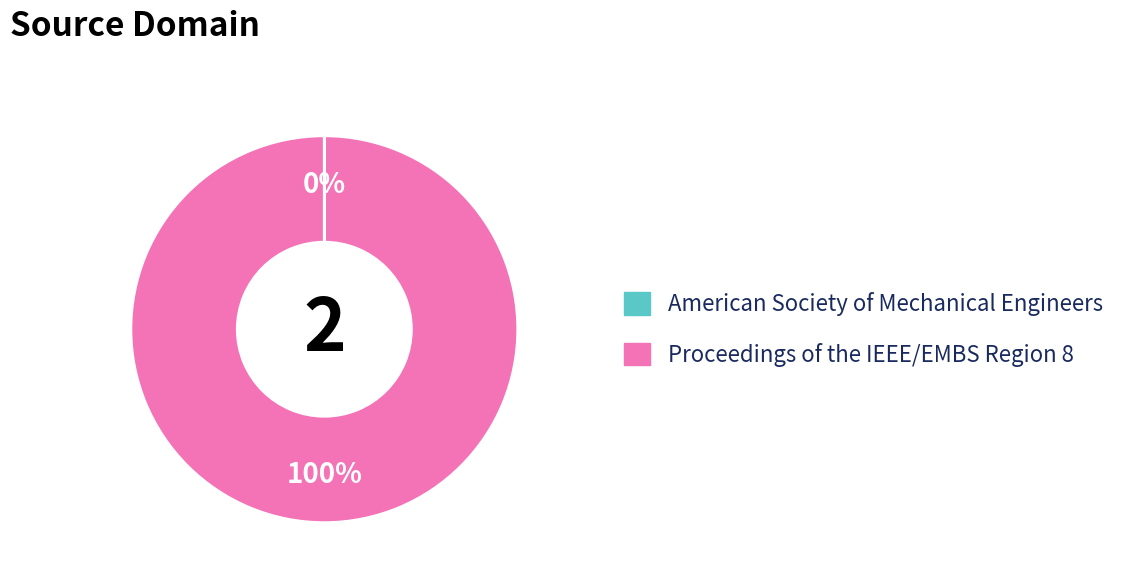

Is it true that Proceedings of the IEEE/EMBS Region 8 is 100% of the pie?

True